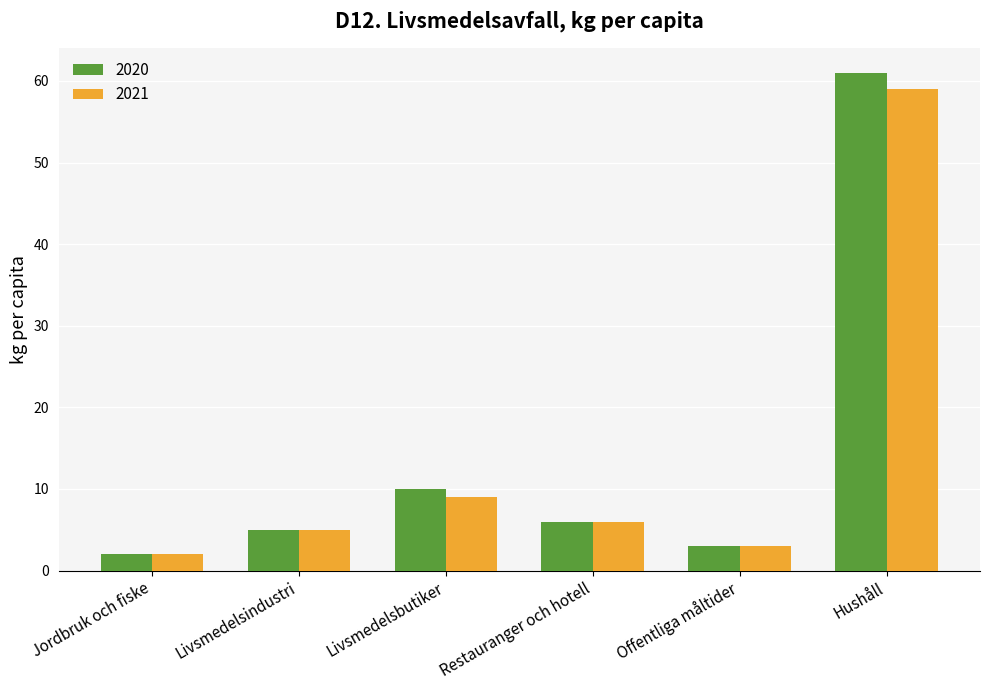

What is the sum of all 2021 values?

84